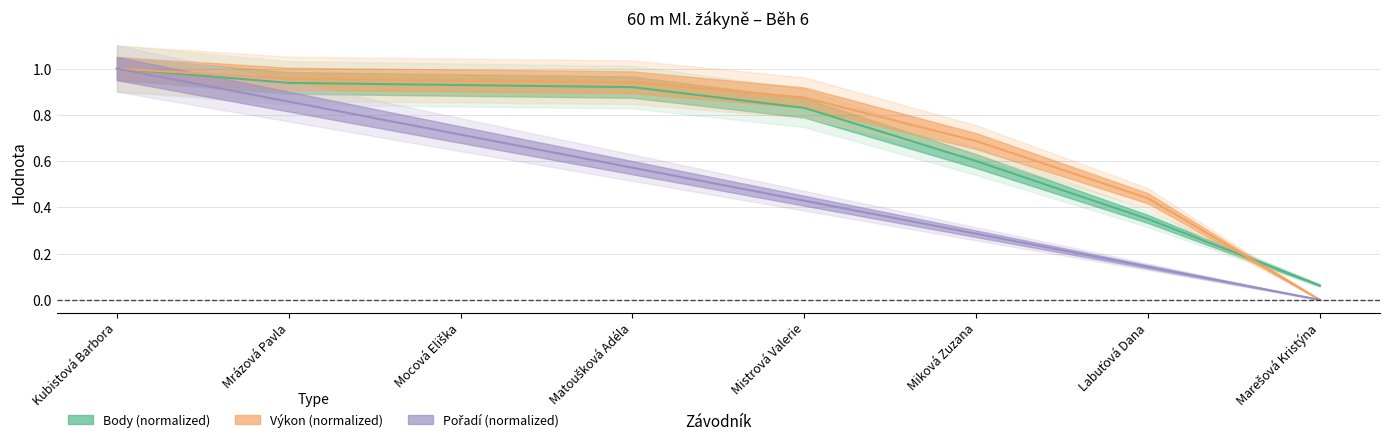

What is the average value of the Body series?

0.7